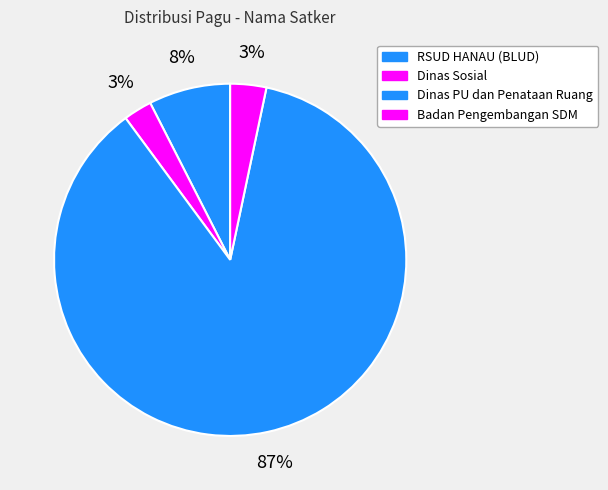

How many segments does this pie chart have?

4